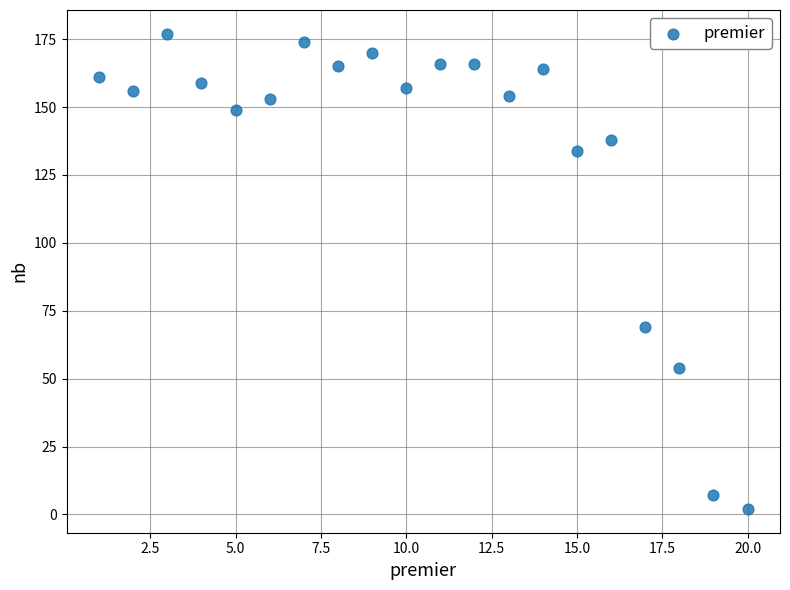

What is the range of X values (max minus min)?

19